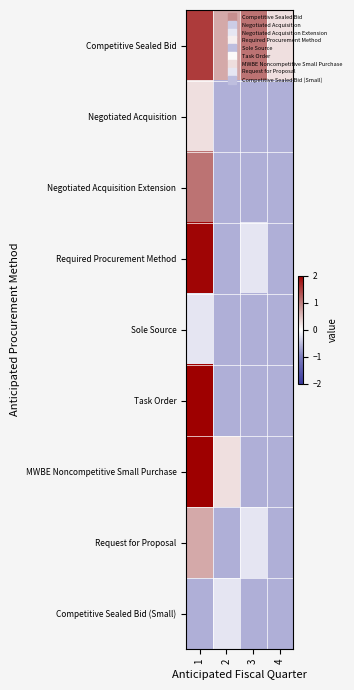

Reading left to right, what are all the values shown in this chart?

Competitive Sealed Bid: 1=1.5	2=0.7	3=1.1	4=0.2
Negotiated Acquisition: 1=0.2	2=-0.6	3=-0.6	4=-0.6
Negotiated Acquisition Extension: 1=1.1	2=-0.6	3=-0.6	4=-0.6
Required Procurement Method: 1=1.9	2=-0.6	3=-0.2	4=-0.6
Sole Source: 1=-0.2	2=-0.6	3=-0.6	4=-0.6
Task Order: 1=2.0	2=-0.6	3=-0.6	4=-0.6
MWBE Noncompetitive Small Purchase: 1=2.0	2=0.2	3=-0.6	4=-0.6
Request for Proposal: 1=0.7	2=-0.6	3=-0.2	4=-0.6
Competitive Sealed Bid (Small): 1=-0.6	2=-0.2	3=-0.6	4=-0.6